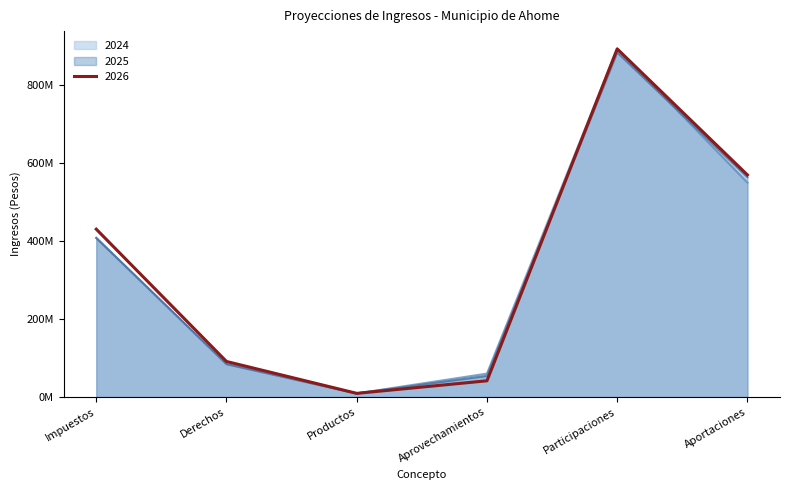

Which series has the largest total across all categories?

2026